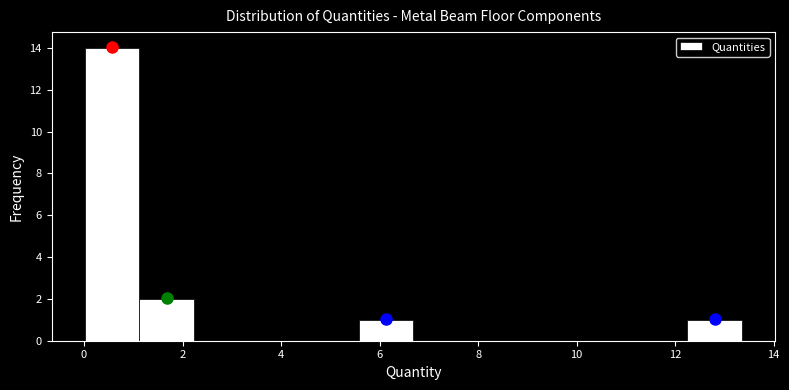

Reading left to right, transcribe this chart: for each bar, give the range it covers on the x-axis and its height. Neither the bar edges nor the heights are printed on the chart, so give them approximately, as read against the axes.

0.0 to 1.2: 14
1.2 to 2.2: 2
2.2 to 3.4: 0
3.4 to 4.4: 0
4.4 to 5.6: 0
5.6 to 6.6: 1
6.6 to 7.8: 0
7.8 to 9.0: 0
9.0 to 10.0: 0
10.0 to 11.2: 0
11.2 to 12.2: 0
12.2 to 13.4: 1